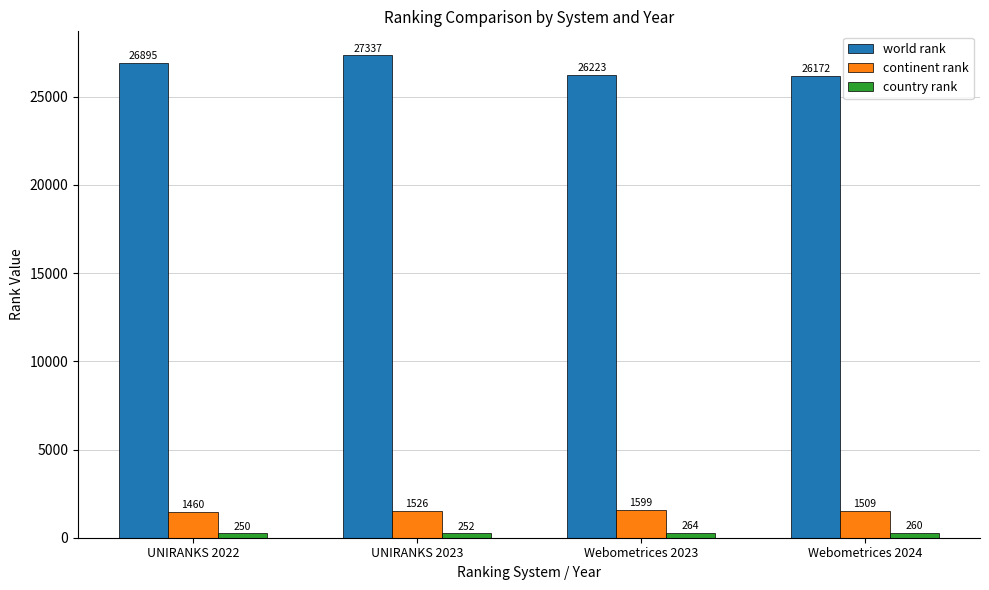

What is the total value across all series at UNIRANKS 2023?

29115